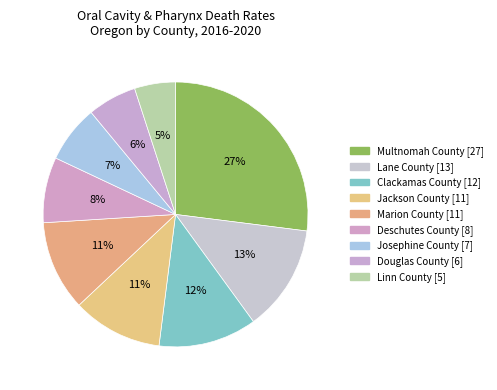

To the nearest percent, what is the difference between the largest and smallest slice percentages?

22%